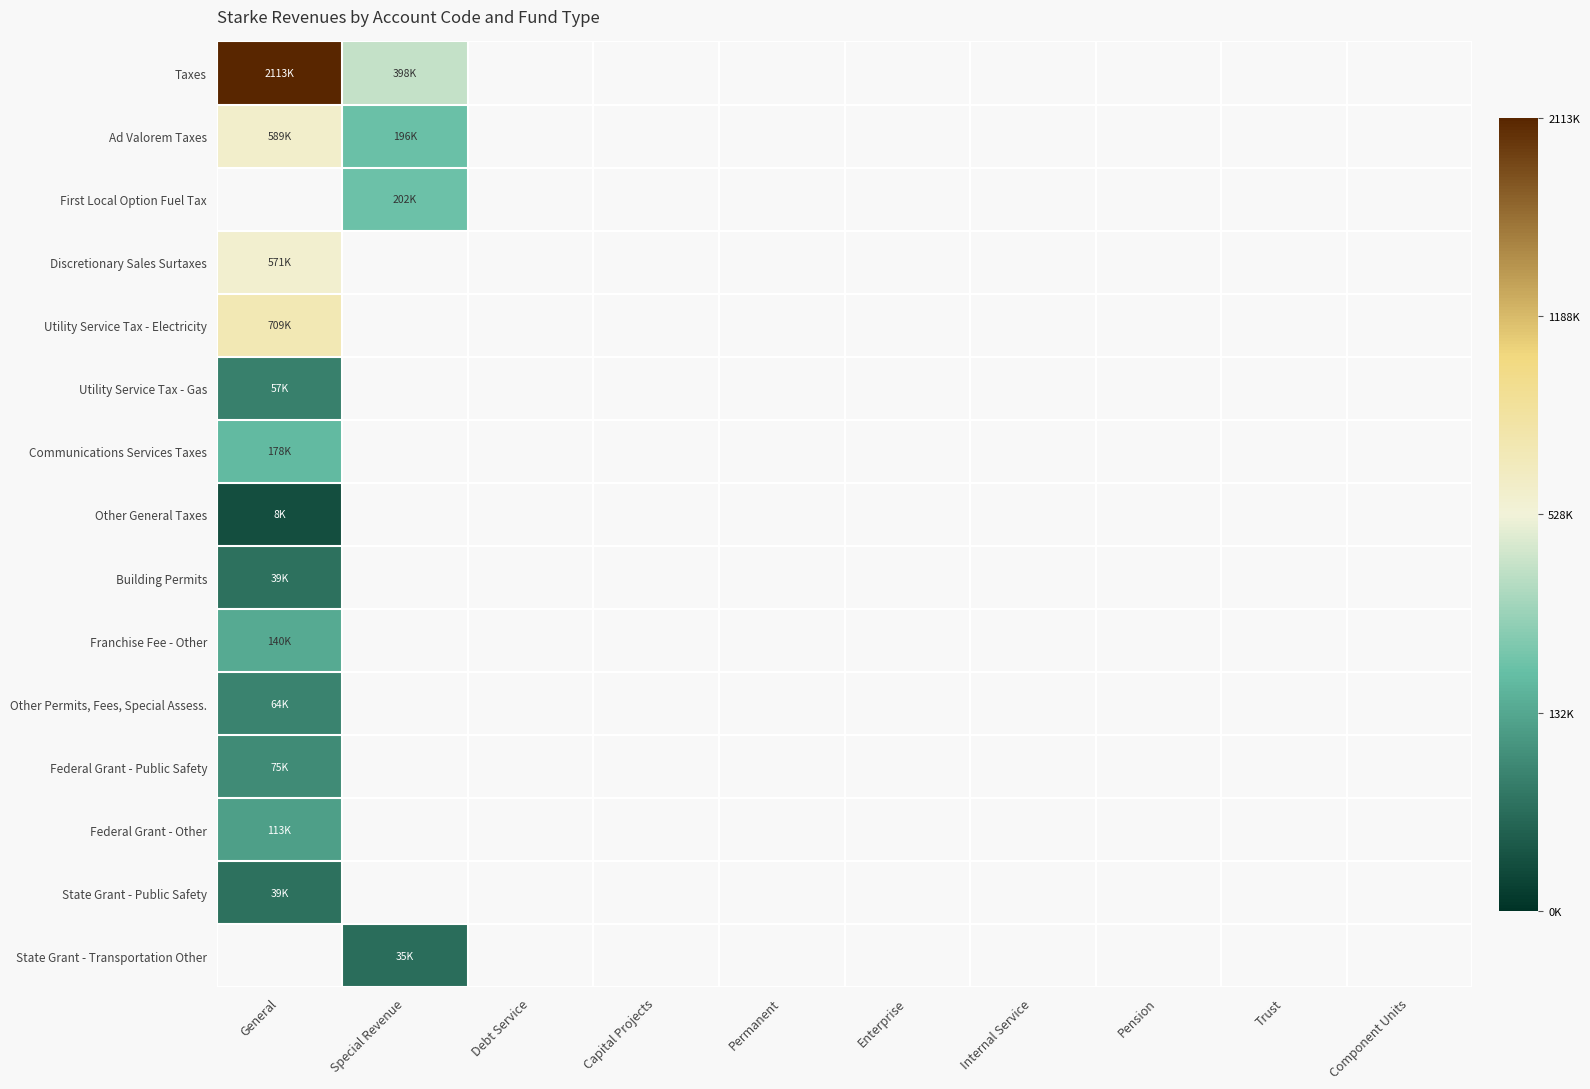

Rank the series by their maximum value, from highest to lowest.

Taxes, Ad Valorem Taxes, First Local Option Fuel Tax, Utility Service Tax - Electricity, Discretionary Sales Surtaxes, Communications Services Taxes, Franchise Fee - Other, Federal Grant - Other, Utility Service Tax - Gas, State Grant - Public Safety, Other General Taxes, State Grant - Transportation Other, Federal Grant - Public Safety, Other Permits, Fees, Special Assess., Building Permits